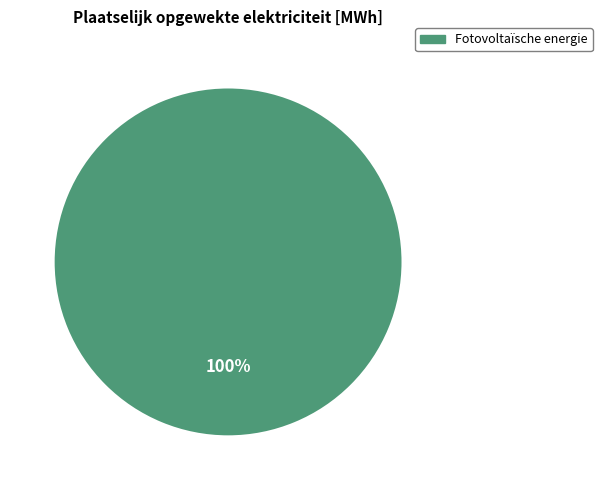

Is there any slice that represents more than half of the pie?

Yes